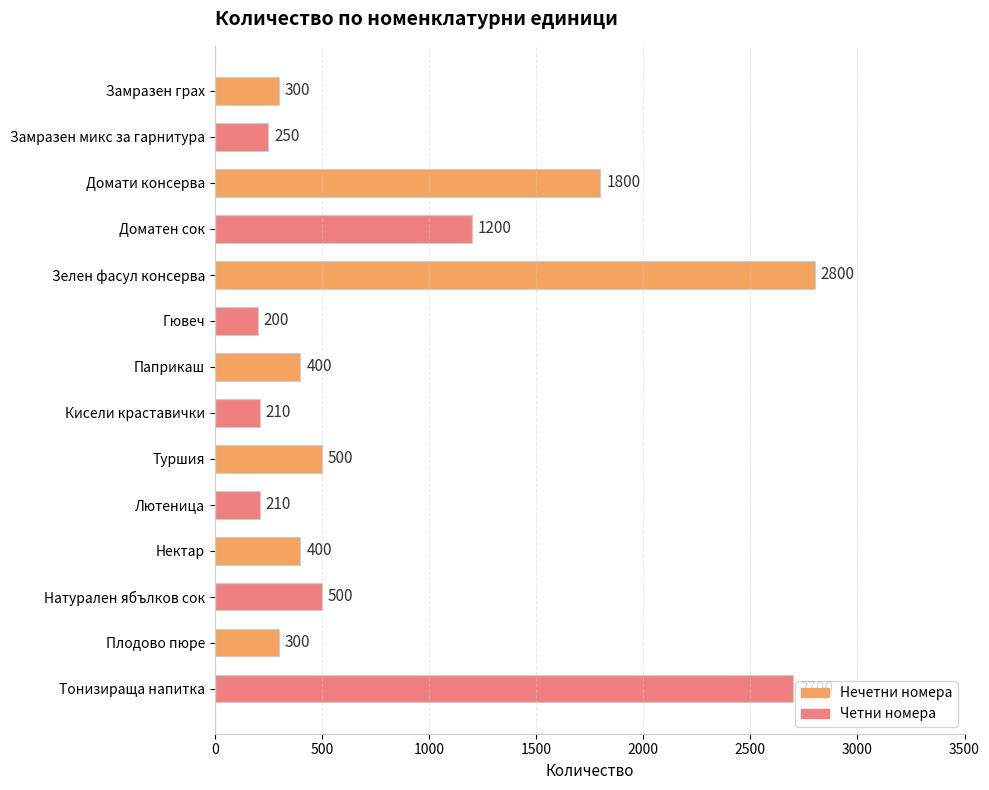

What is the minimum value shown in the chart?

200